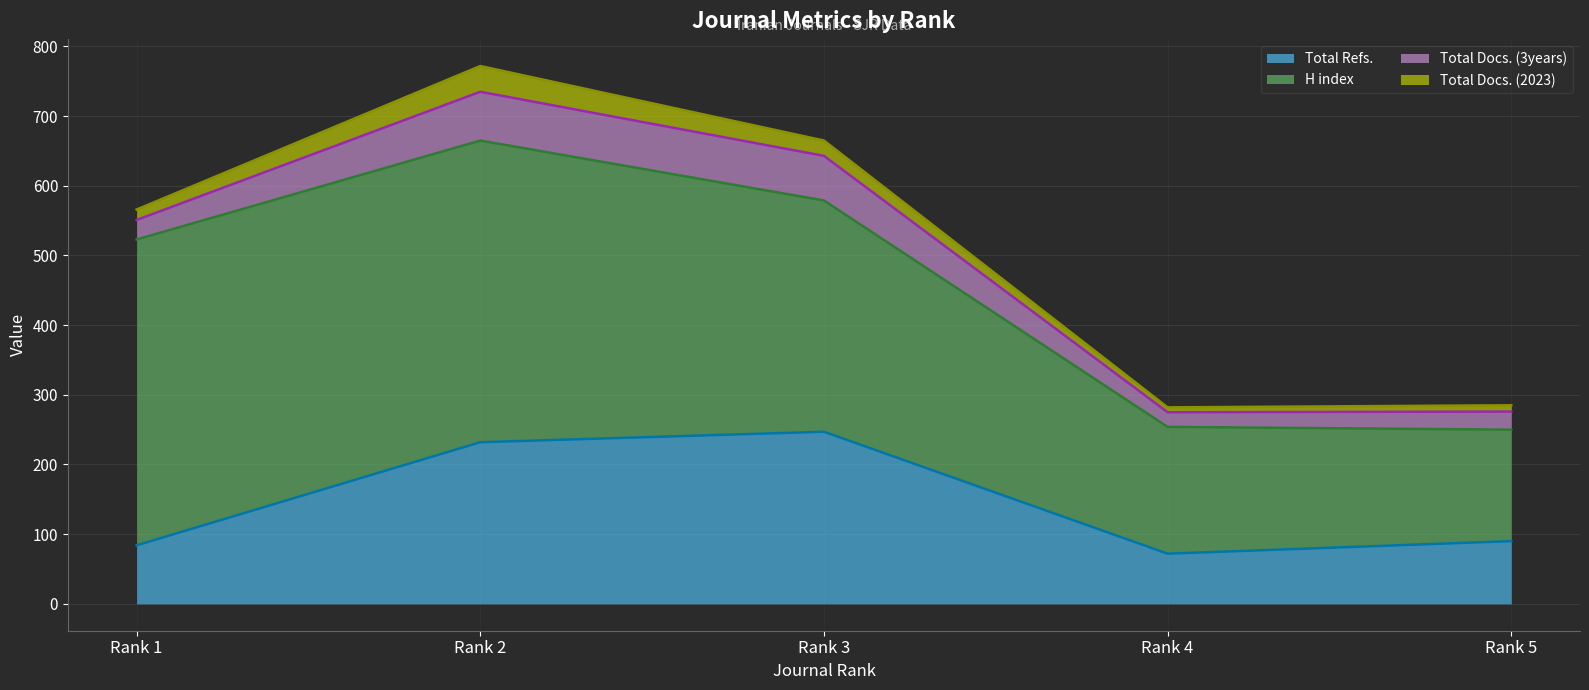

What is the maximum value for Total Refs.?

247